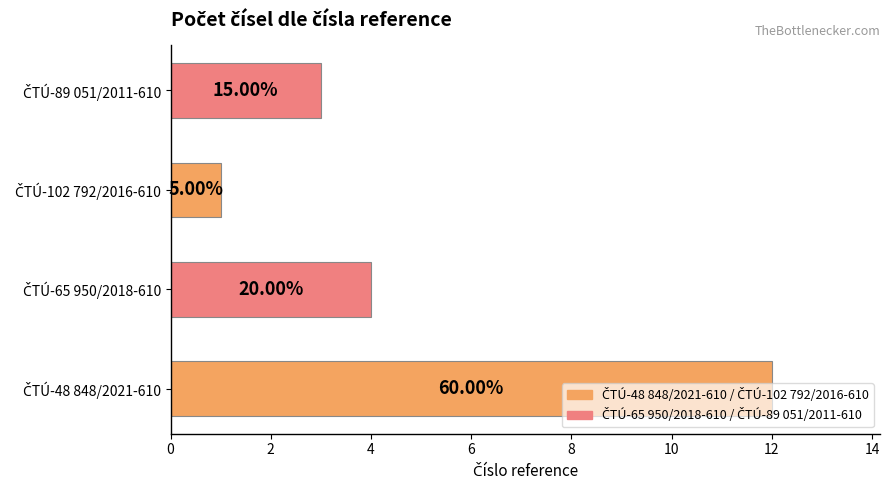

How many bars are there in total?

4